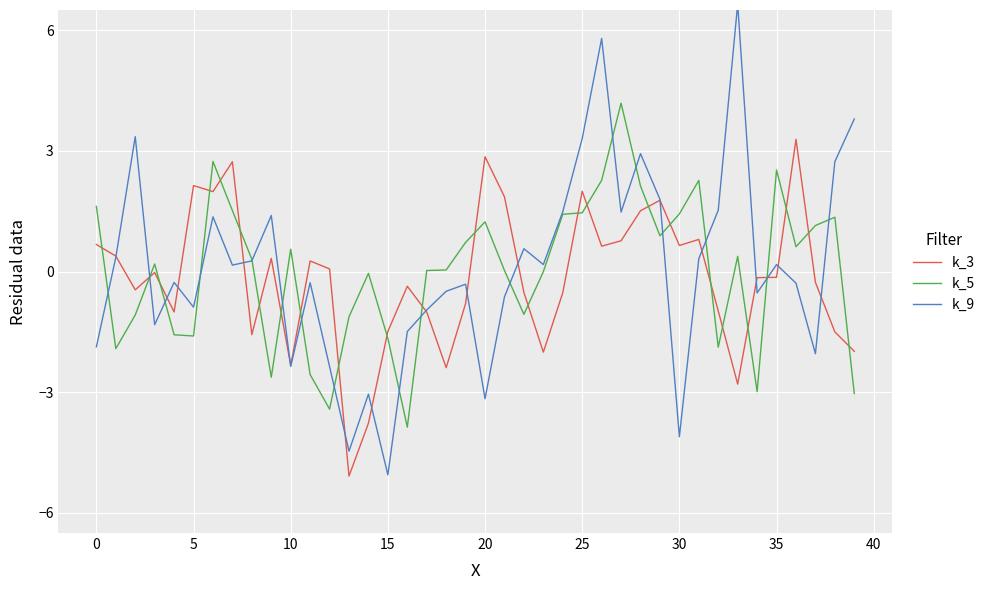

Does the chart display data point markers on the line(s)?

No